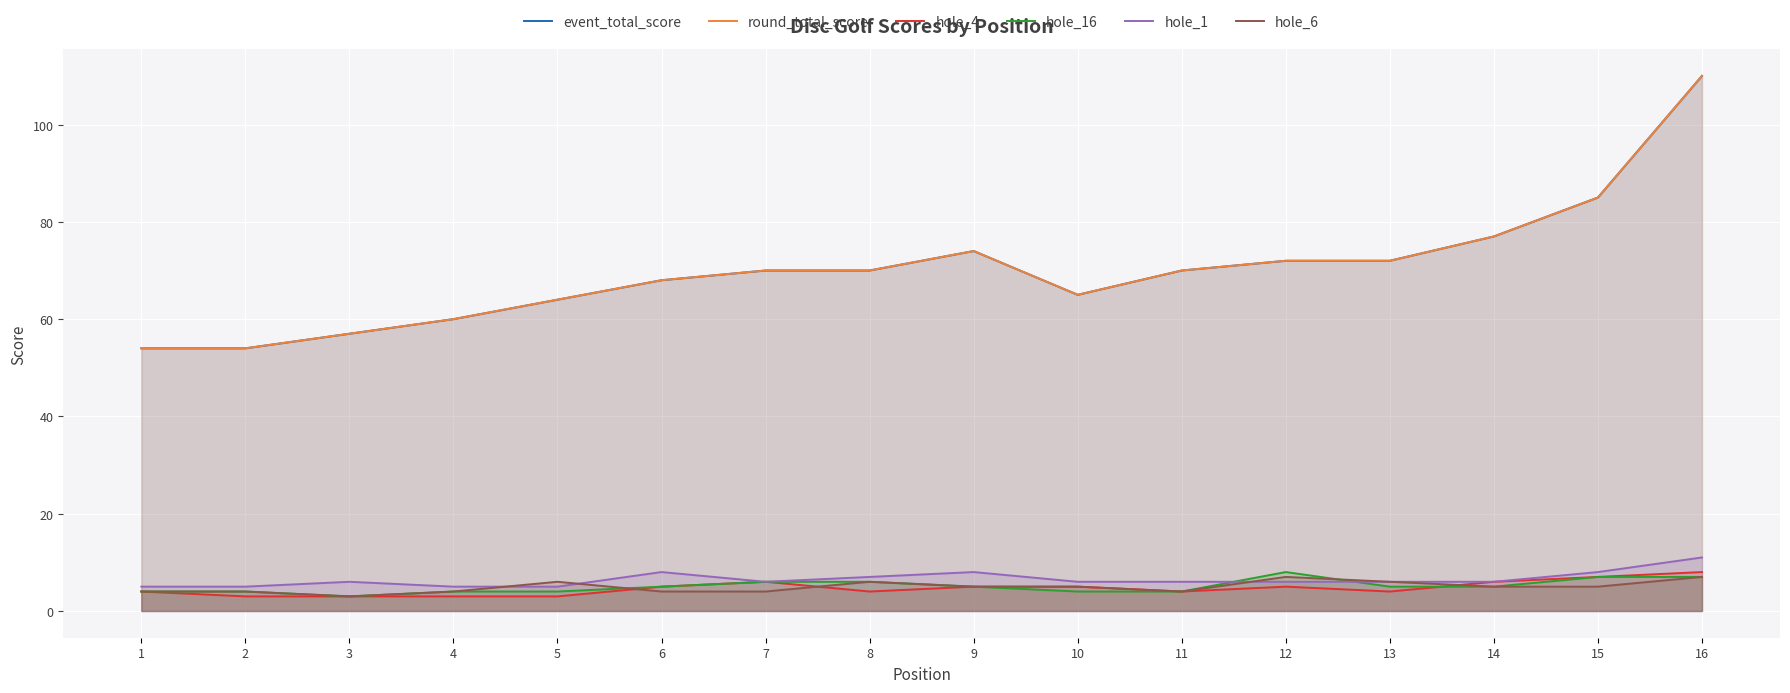

At which category does hole_6 reach its first local valley?

3